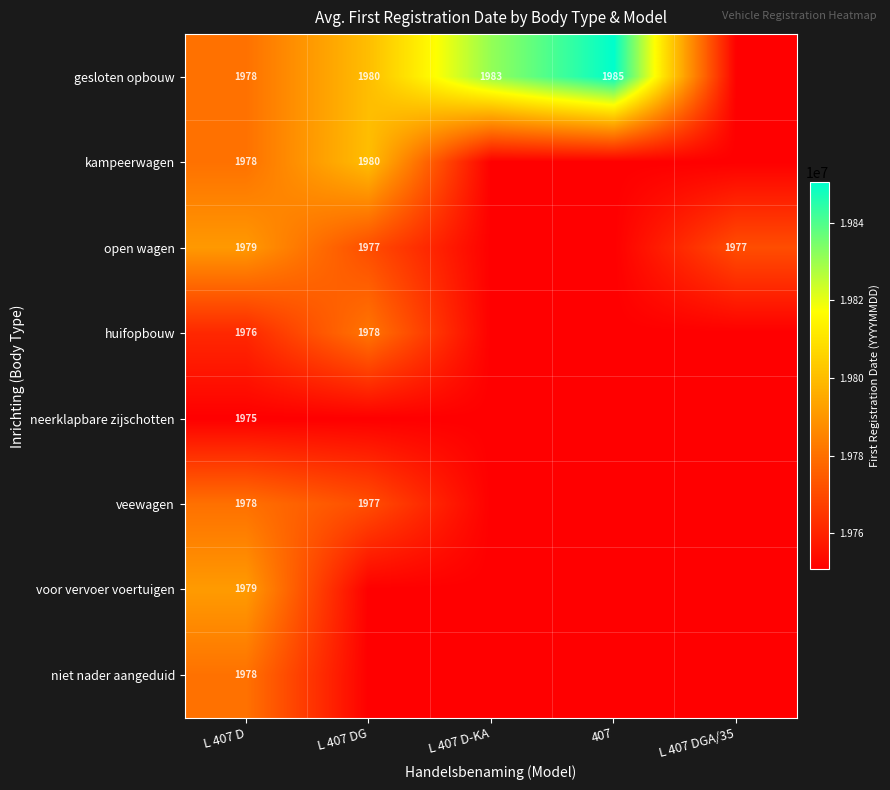

The value of gesloten opbouw at L 407 D is 1300. True or false?

False